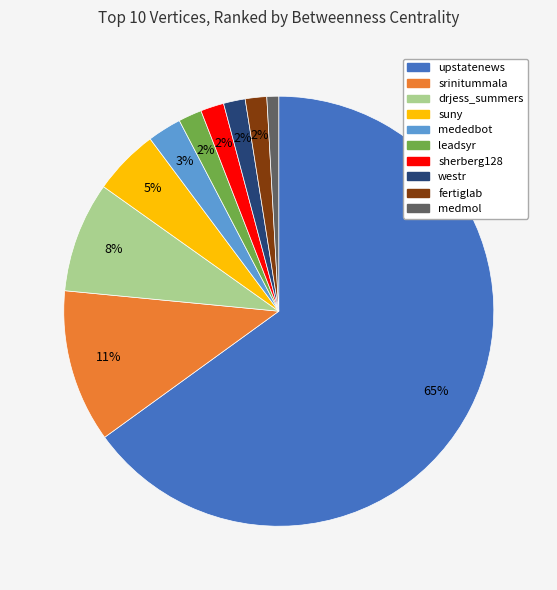

How many slices are in this pie chart?

10